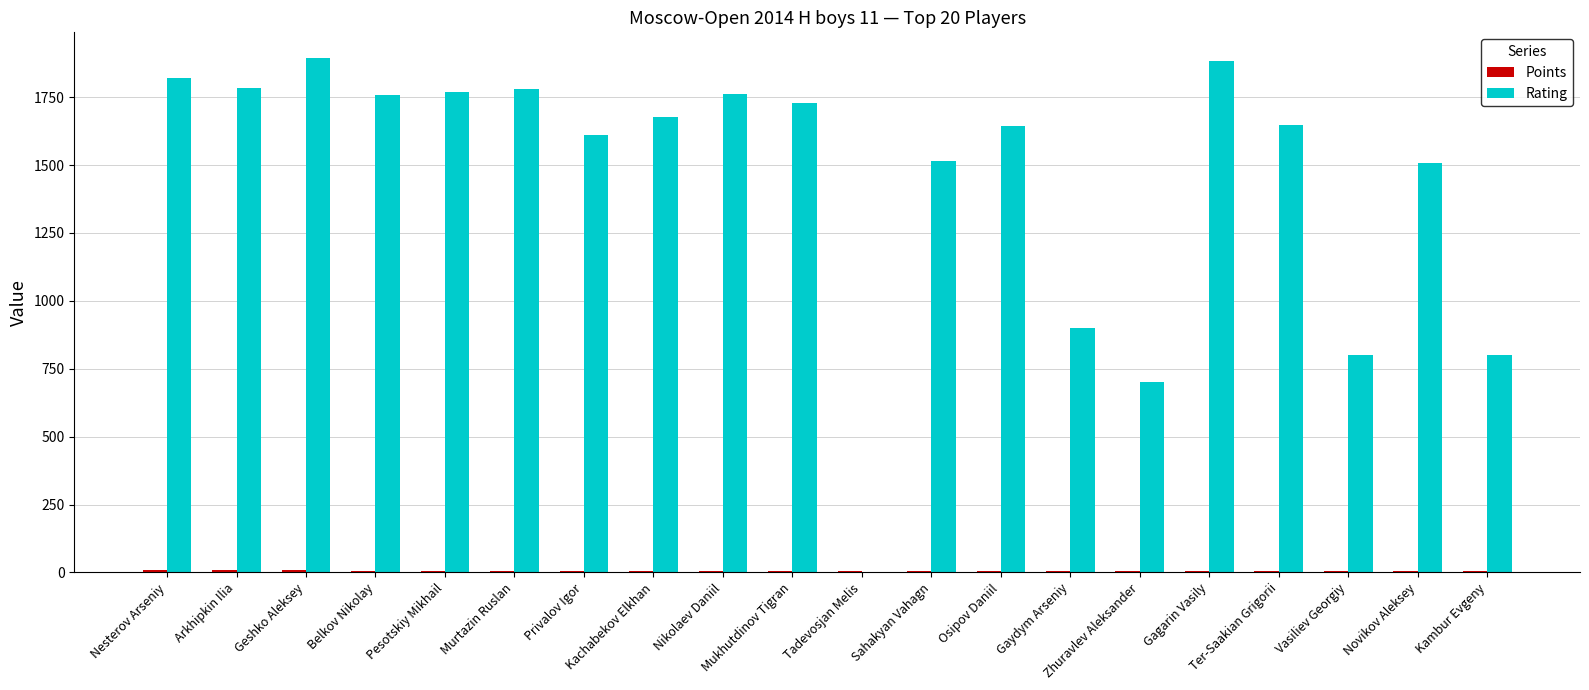

What is the highest value of the Rating series?

1894.0